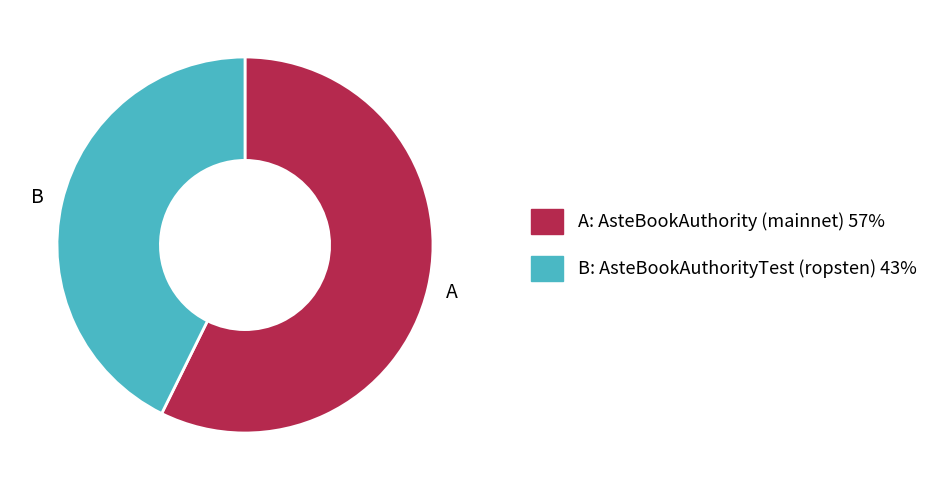

Is there any slice that represents more than half of the pie?

Yes